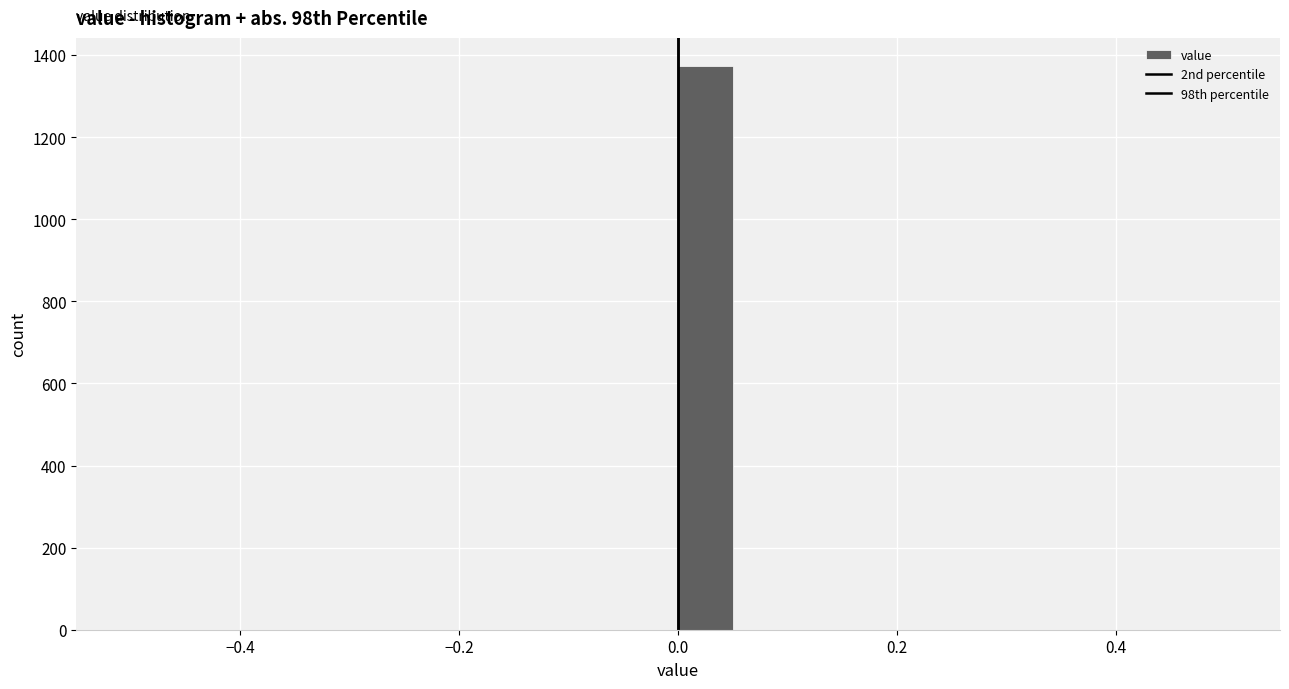

Around what value on the x-axis is the tallest bar? Give the approximate position of its centre, as read against the axis.

0.02